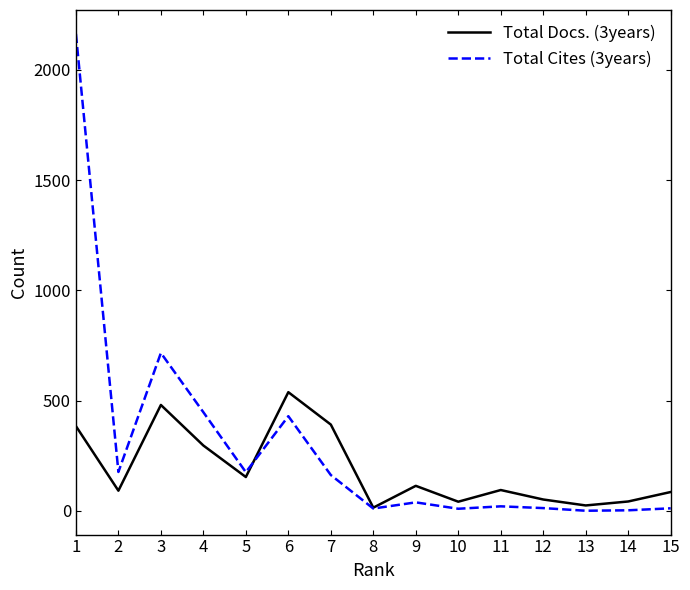

After their last crossing, which series has the higher values: Total Cites (3years) or Total Docs. (3years)?

Total Docs. (3years)